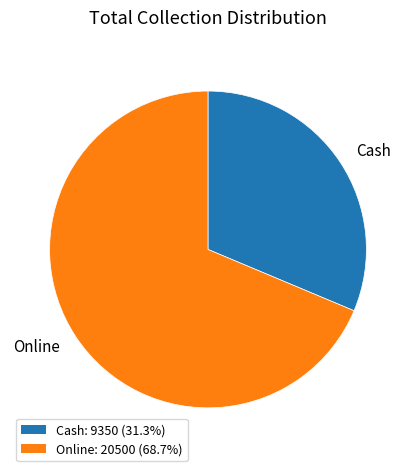

Is Cash the majority of the pie?

No